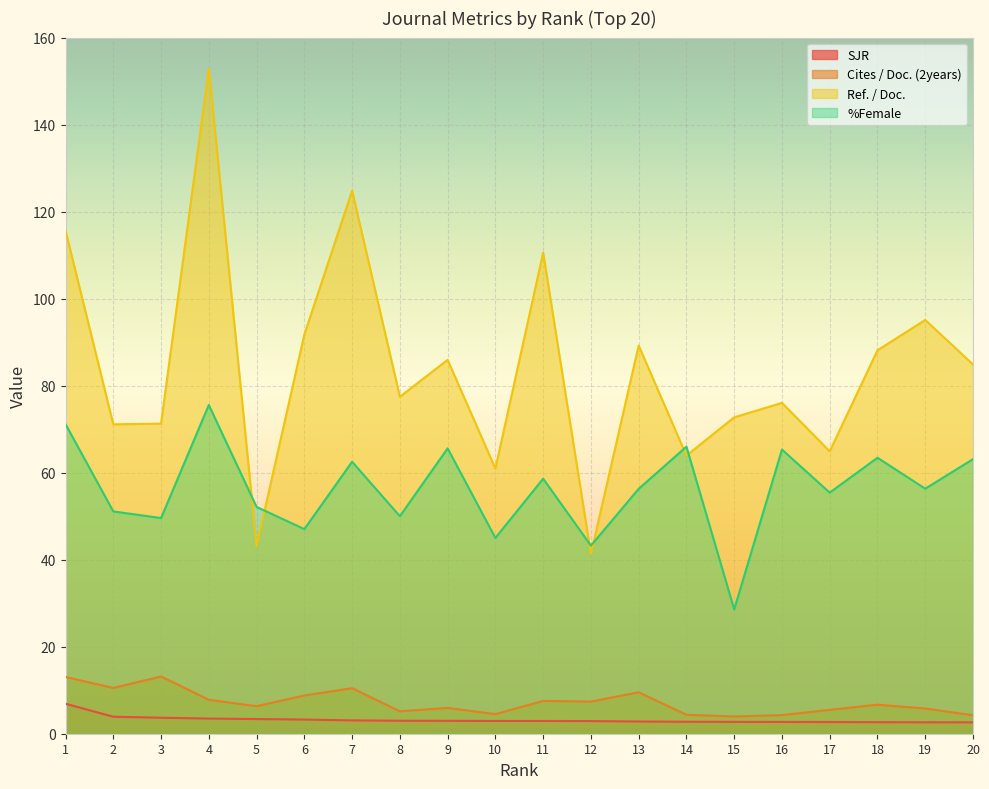

Which label corresponds to the largest value in the chart?

4